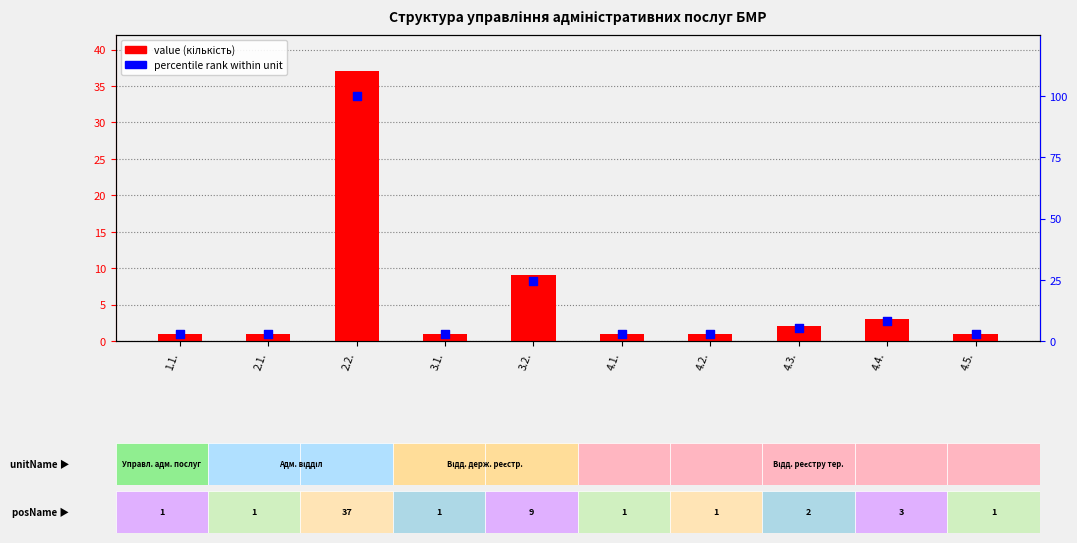

Which series has the largest total across all categories?

percentile rank